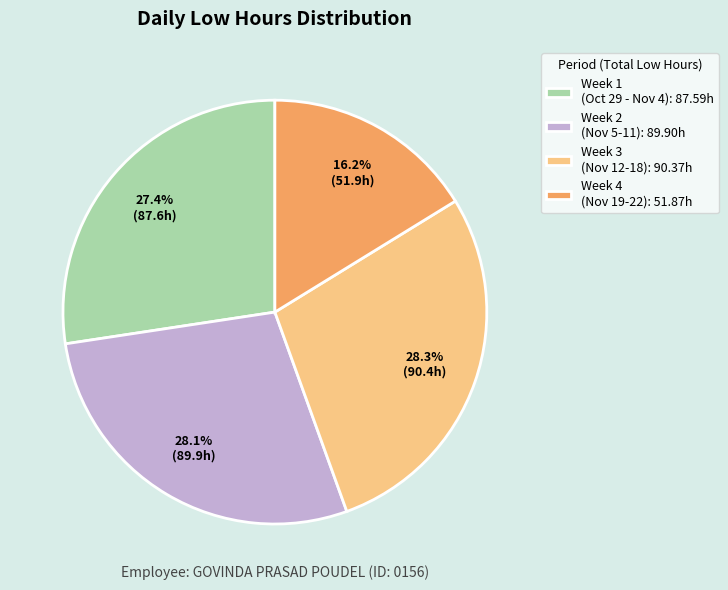

Do Week 1 (Oct 29 - Nov 4): 87.59h and Week 2 (Nov 5-11): 89.90h together represent more than half of the pie?

Yes